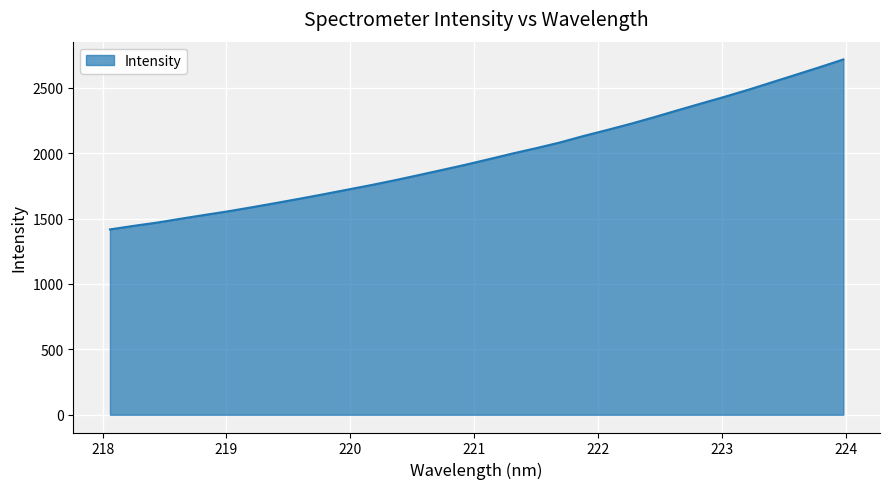

What is the maximum value shown in the chart?

2717.6